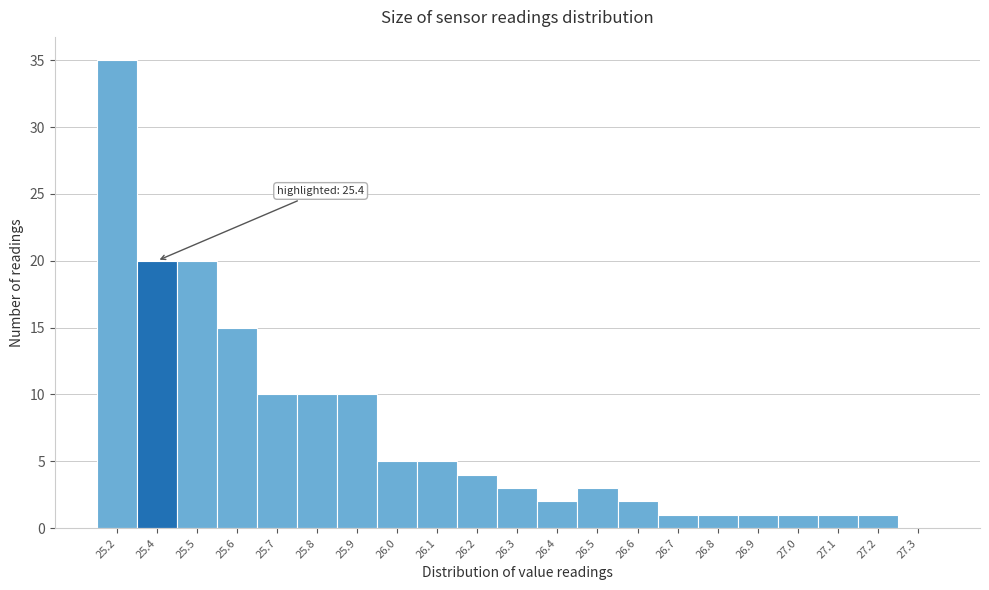

Reading left to right, extract all data points from this chart.

25.2=35	25.4=20	25.5=20	25.6=15	25.7=10	25.8=10	25.9=10	26.0=5	26.1=5	26.2=4	26.3=3	26.4=2	26.5=3	26.6=2	26.7=1	26.8=1	26.9=1	27.0=1	27.1=1	27.2=1	27.3=0